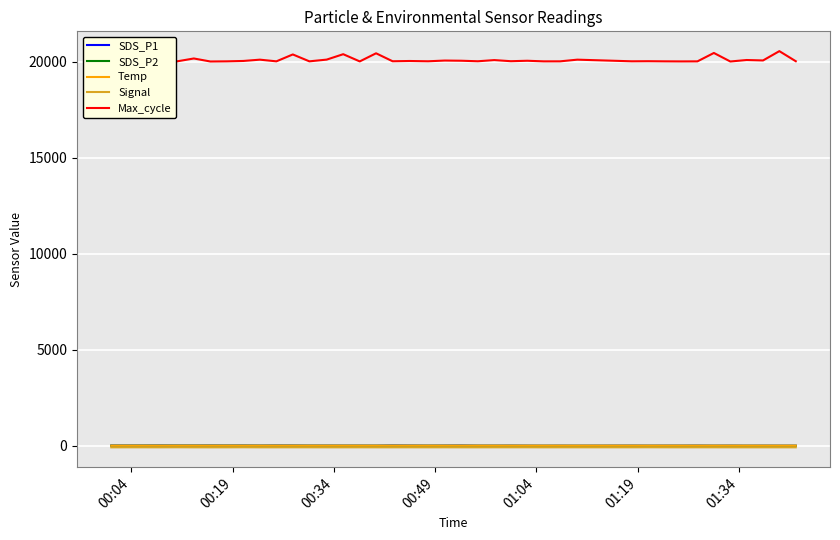

Which series has the largest total across all categories?

Max_cycle